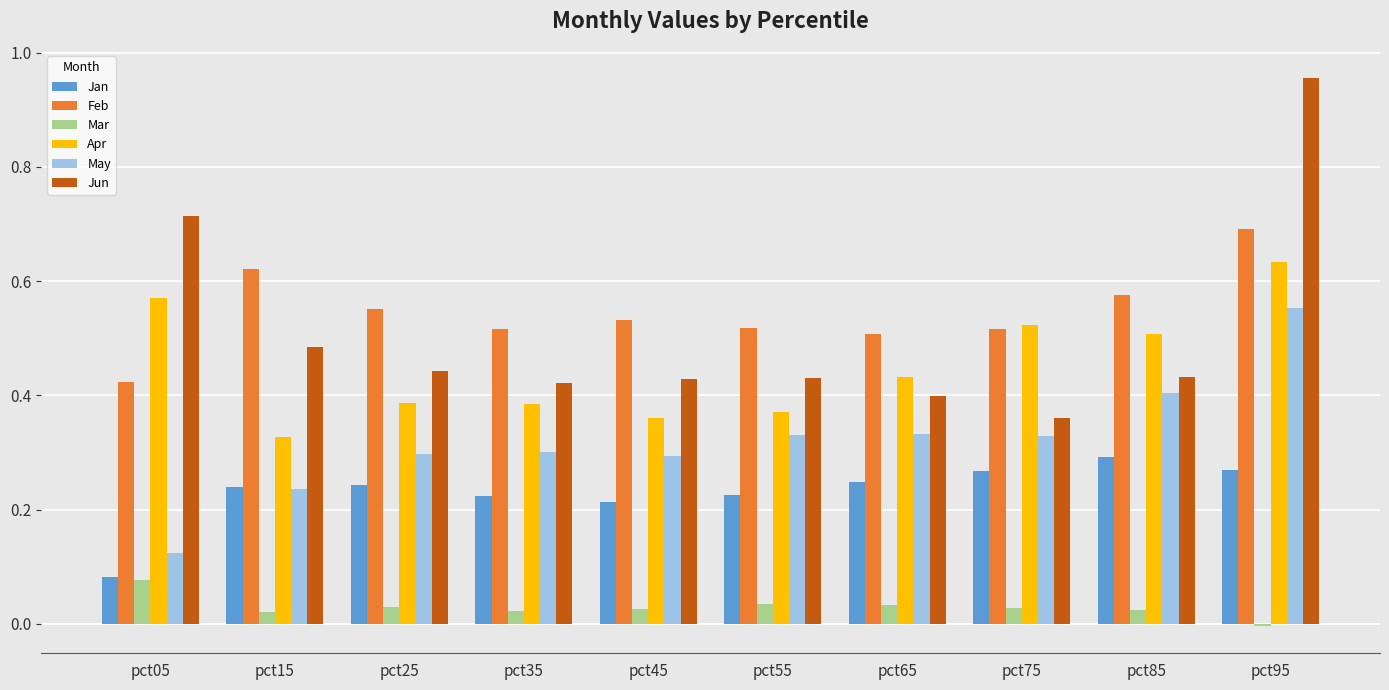

Does the chart contain stacked bars?

No